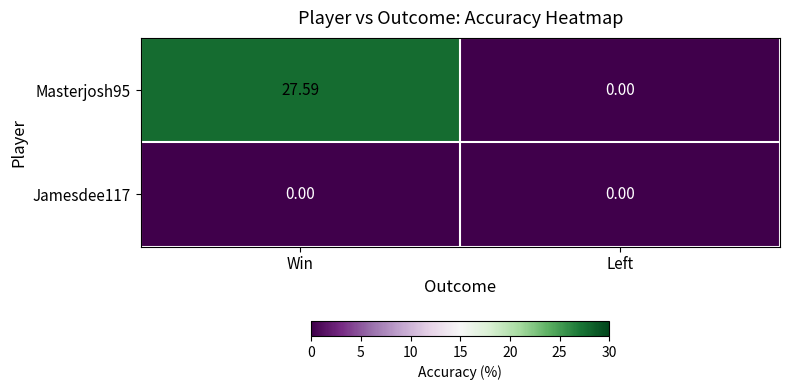

How many data points in Masterjosh95 are less than 27?

1